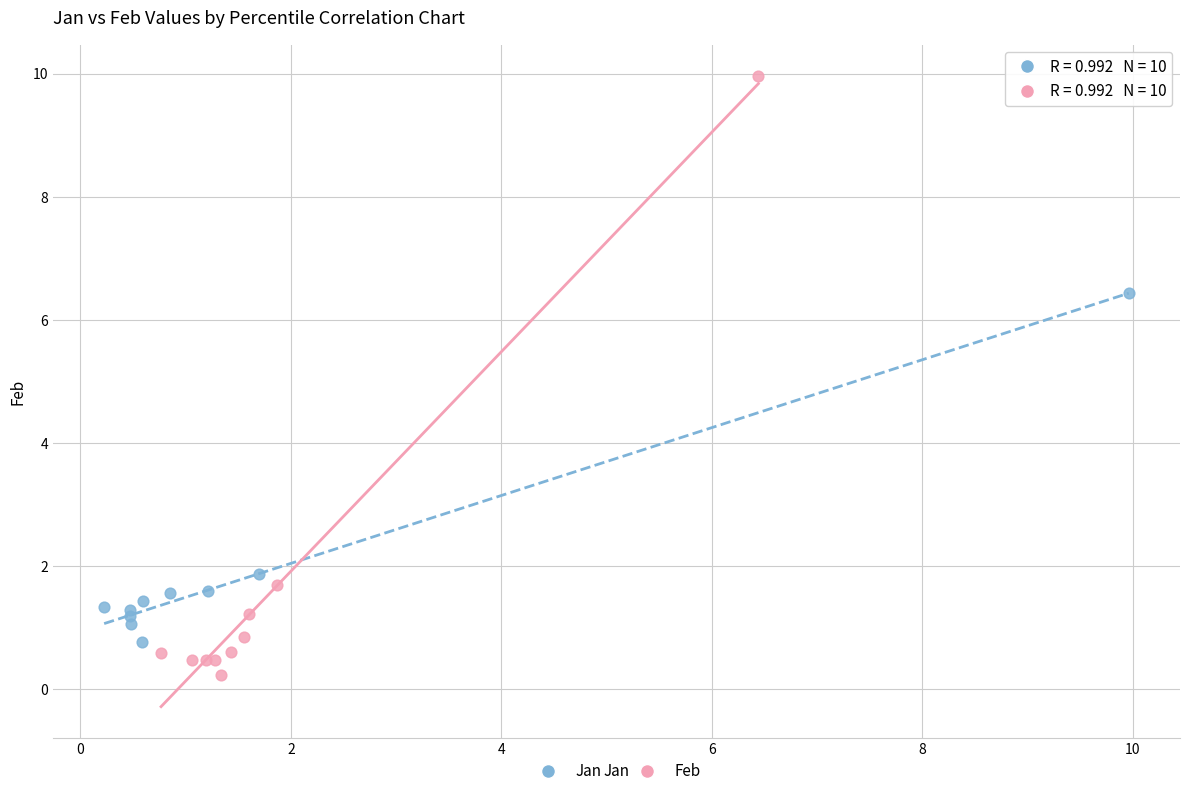

Which series has the widest spread of Y values?

Feb